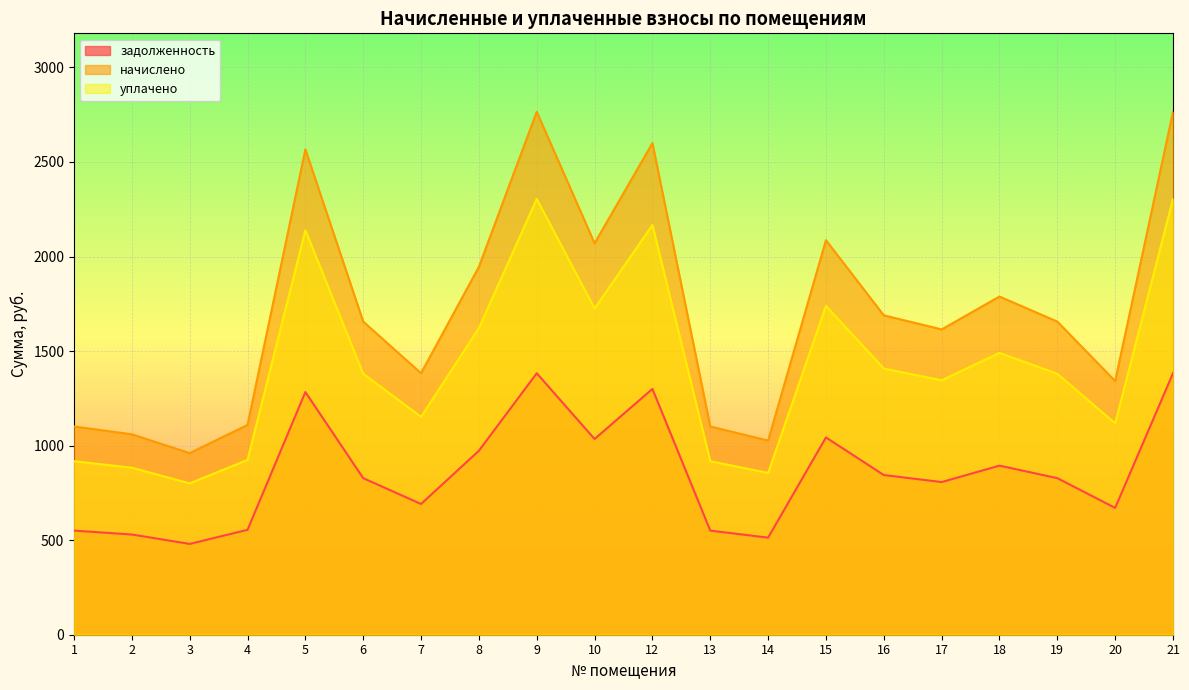

True or false: начислено has a value of 1093.0 at 18.

False